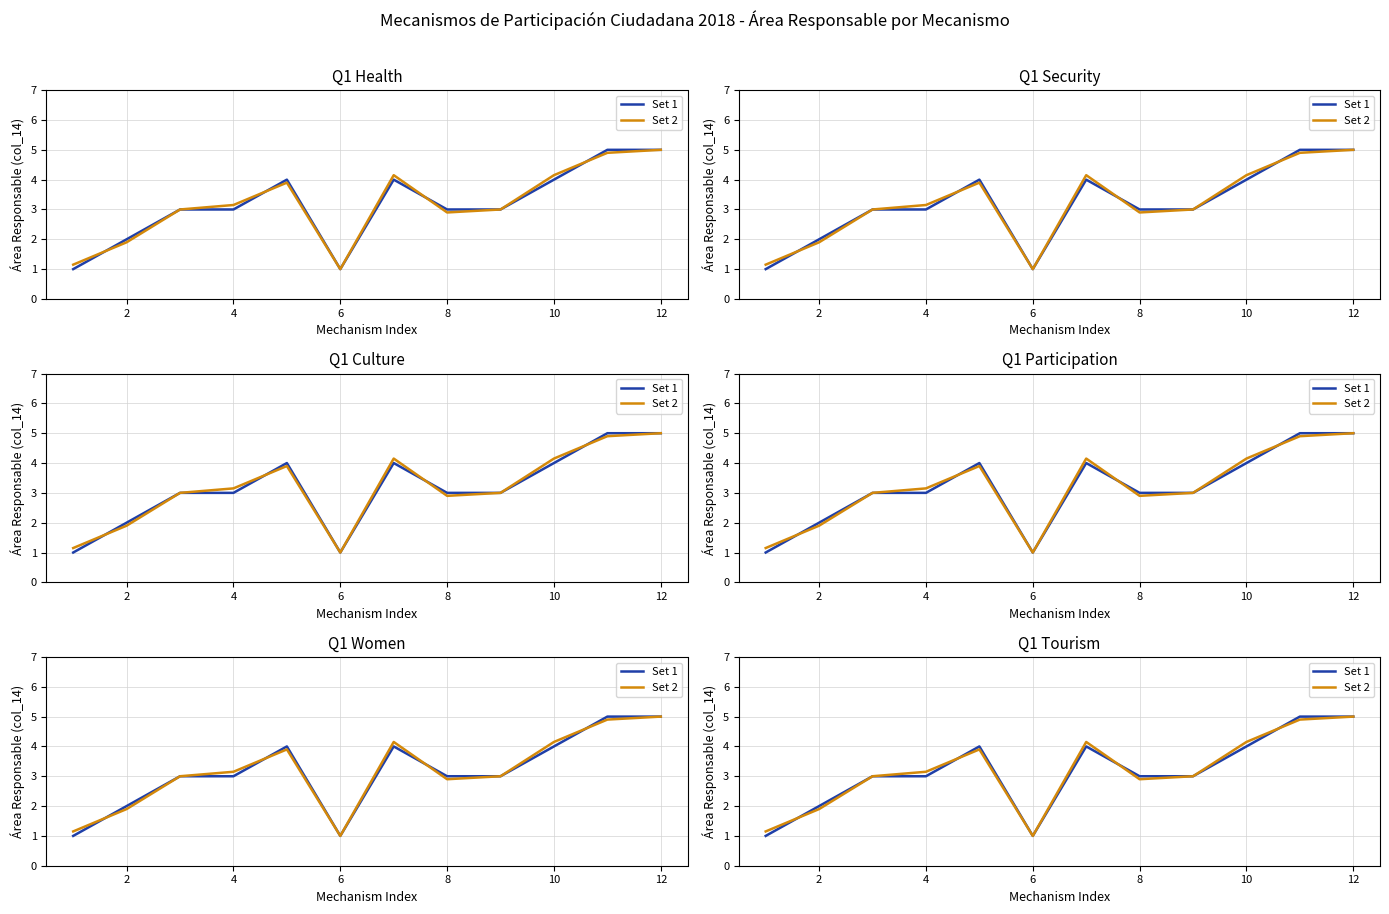

What is the greatest value displayed?

5.0